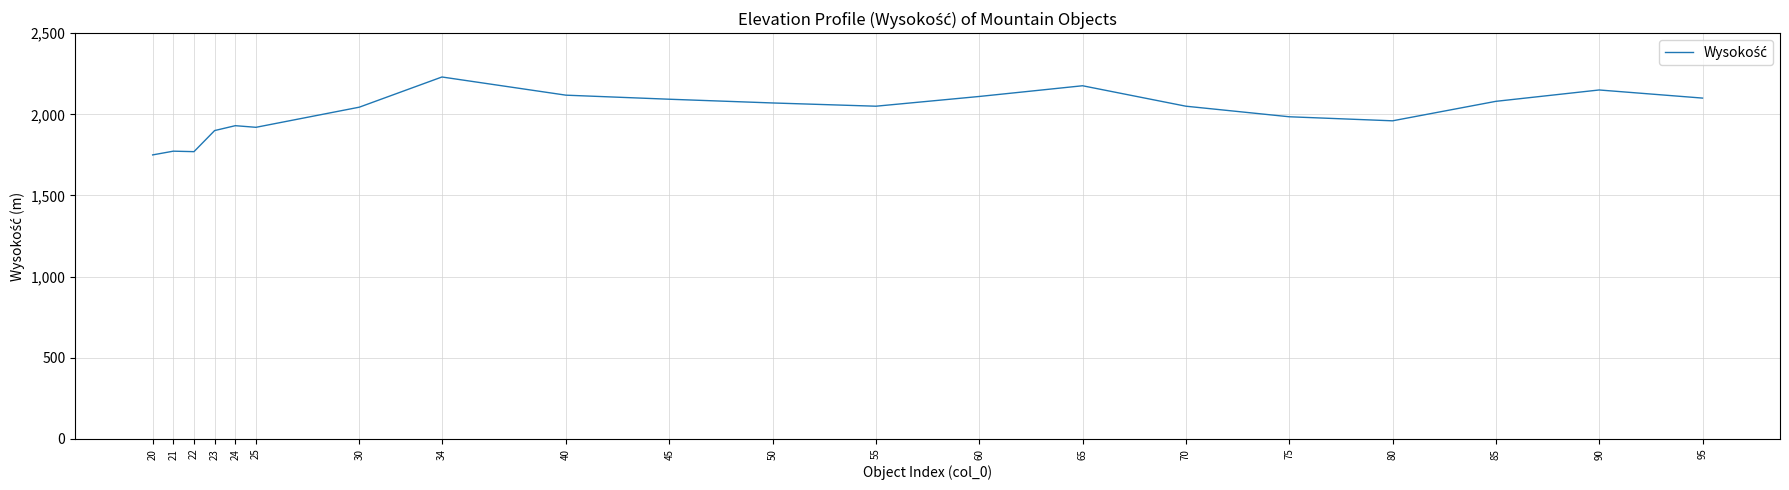

What is the sum of all values?

40259